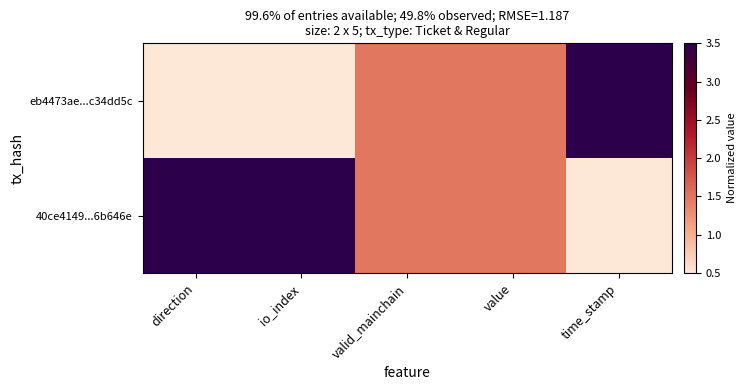

How many distinct data groups are displayed?

2